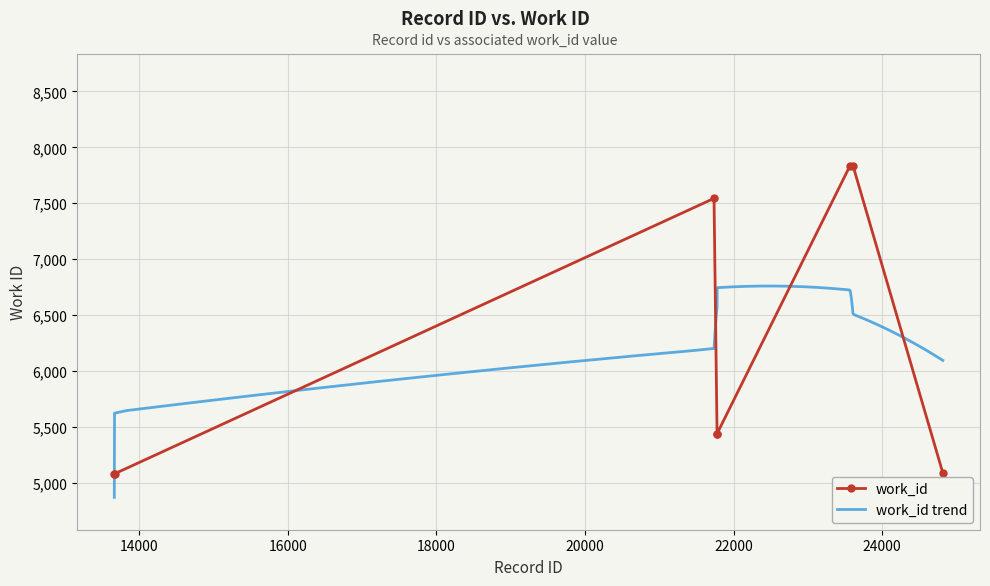

Rank the categories by value from highest to lowest.

23566, 23607, 21736, 21777, 21778, 24816, 13664, 13667